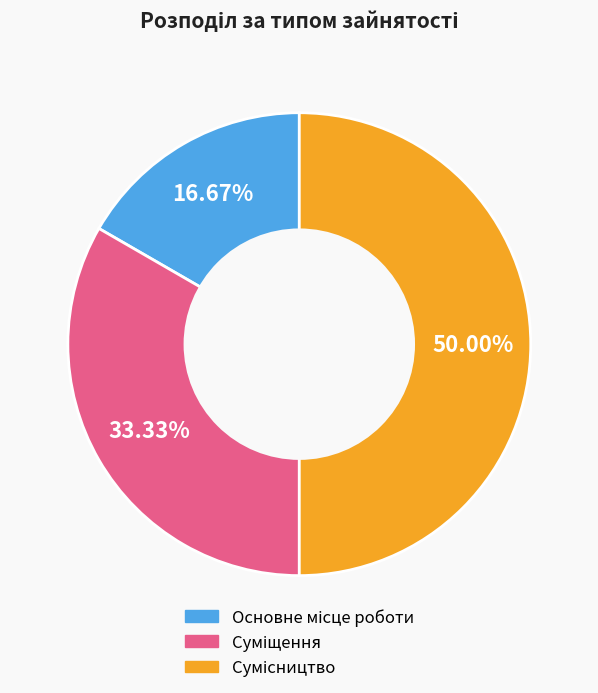

Which has a higher value, Сумісництво or Основне місце роботи?

Сумісництво